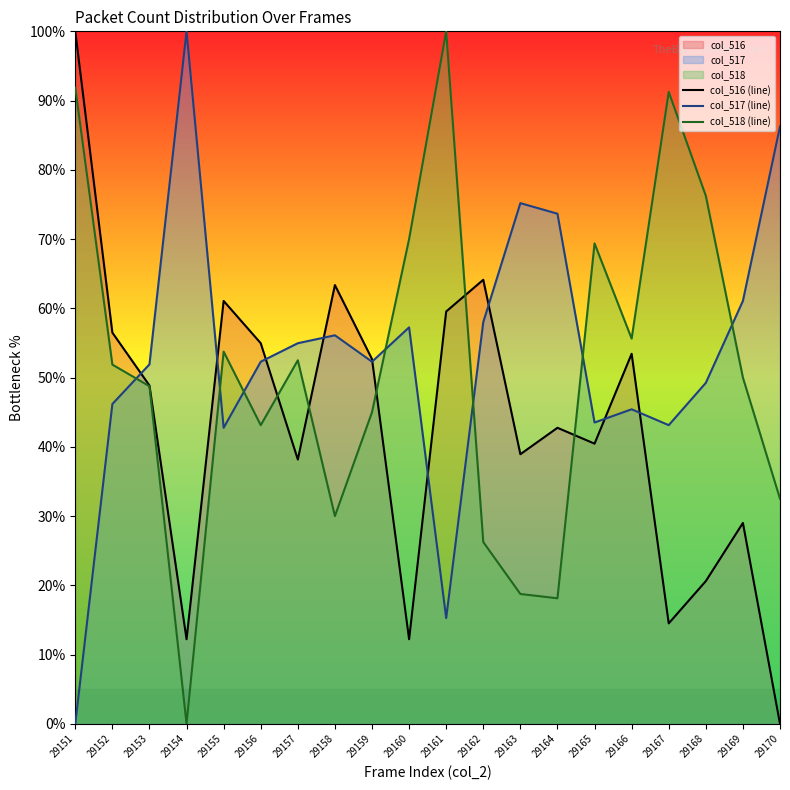

Which series has the widest spread of values?

col_516 (line)